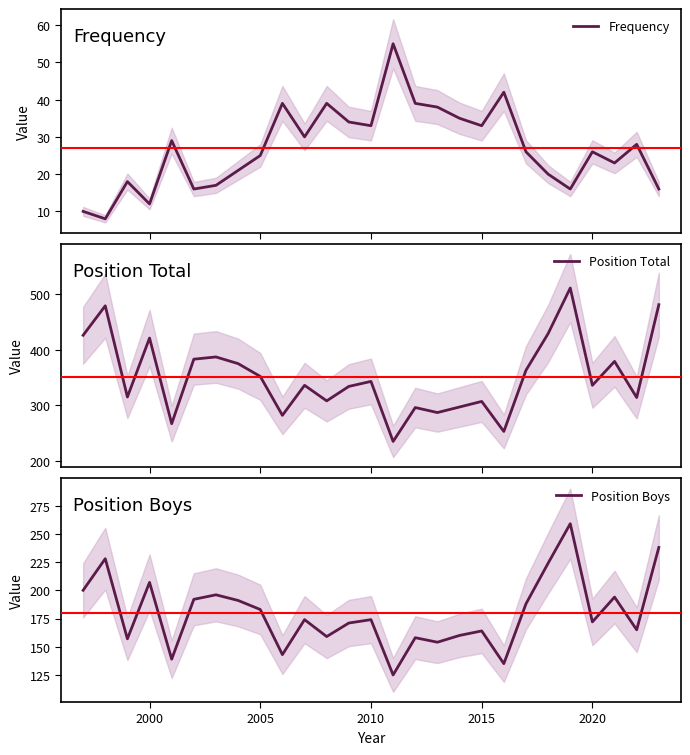

What is the minimum value for Frequency?

8